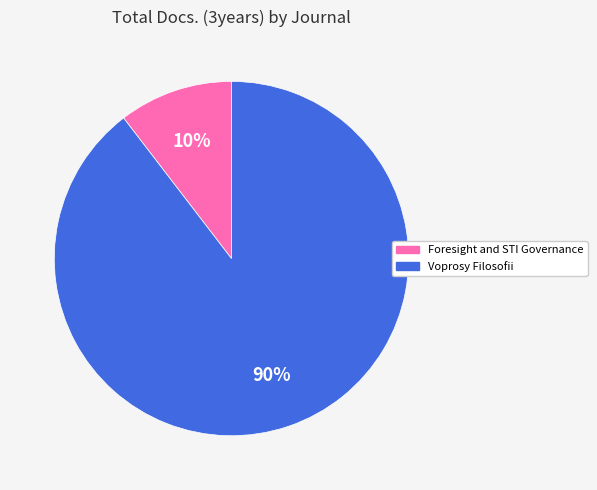

Which category has the smallest portion of the pie?

Foresight and STI Governance